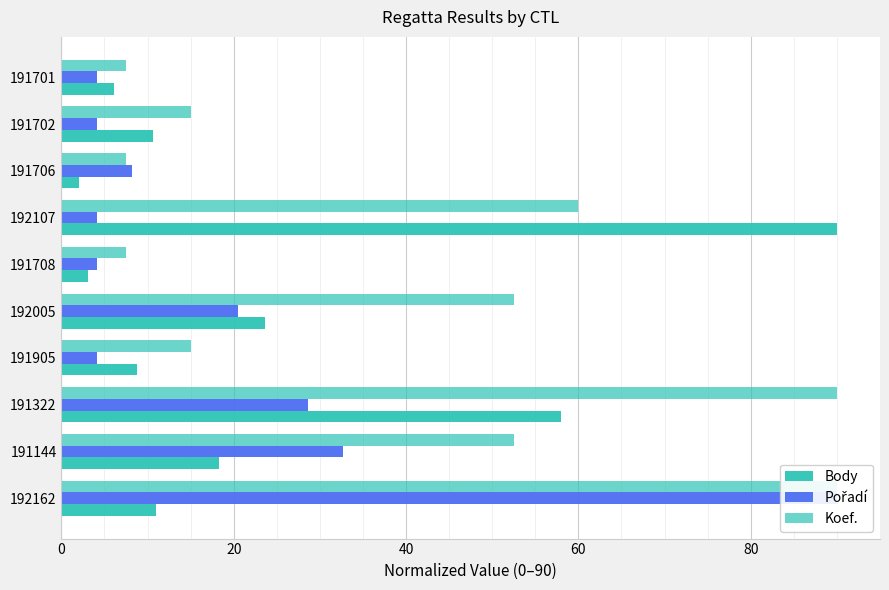

What is the approximate value of Body at 191905?

8.8